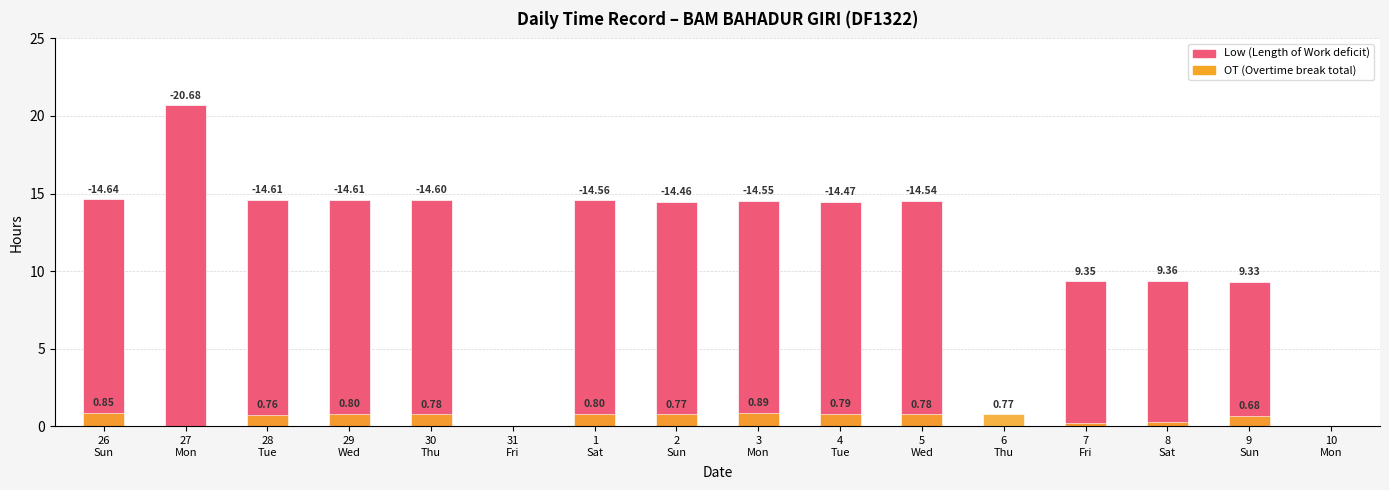

How many bars are there in total?

32